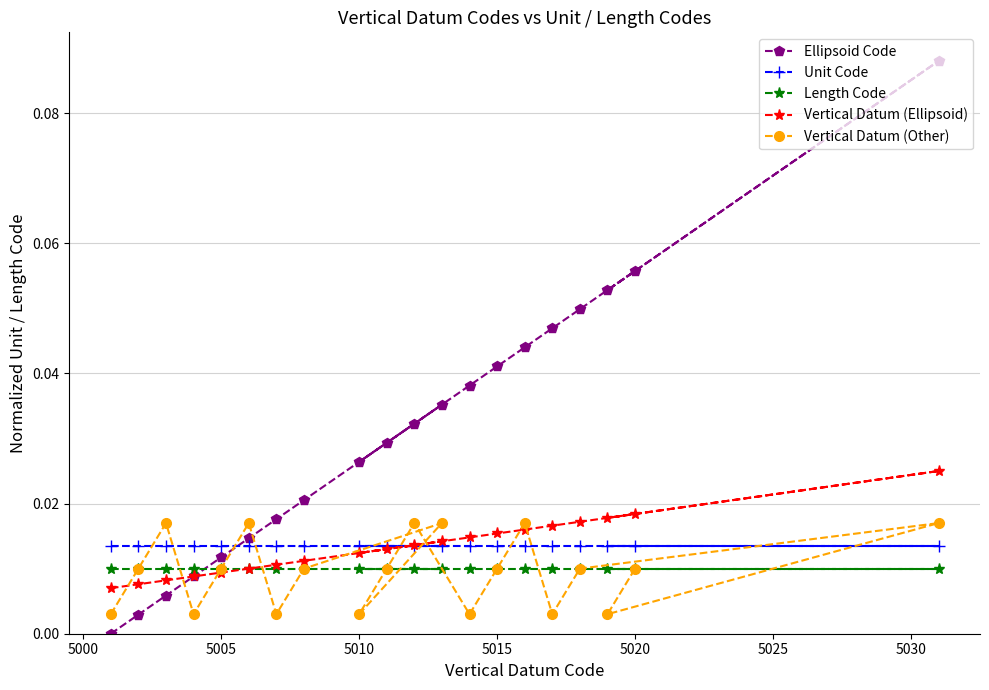

Is this an area chart (filled region under the line)?

No